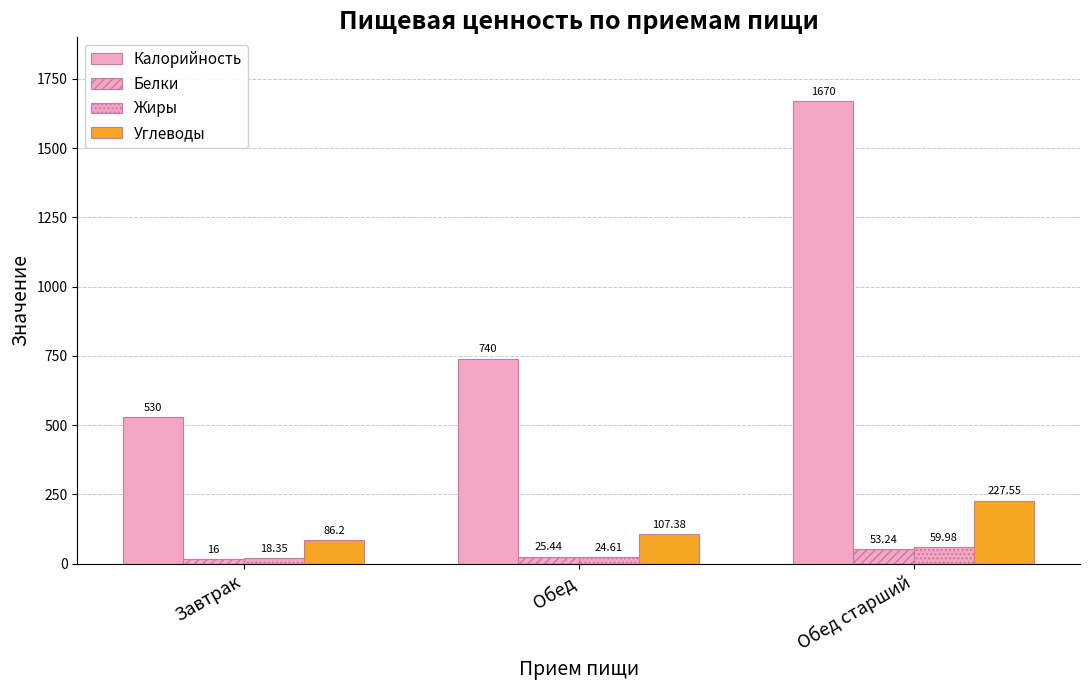

Reading right to left, extract all data points from this chart.

Калорийность: 1670.0	740.0	530.0
Белки: 53.2	25.4	16.0
Жиры: 60.0	24.6	18.4
Углеводы: 227.6	107.4	86.2